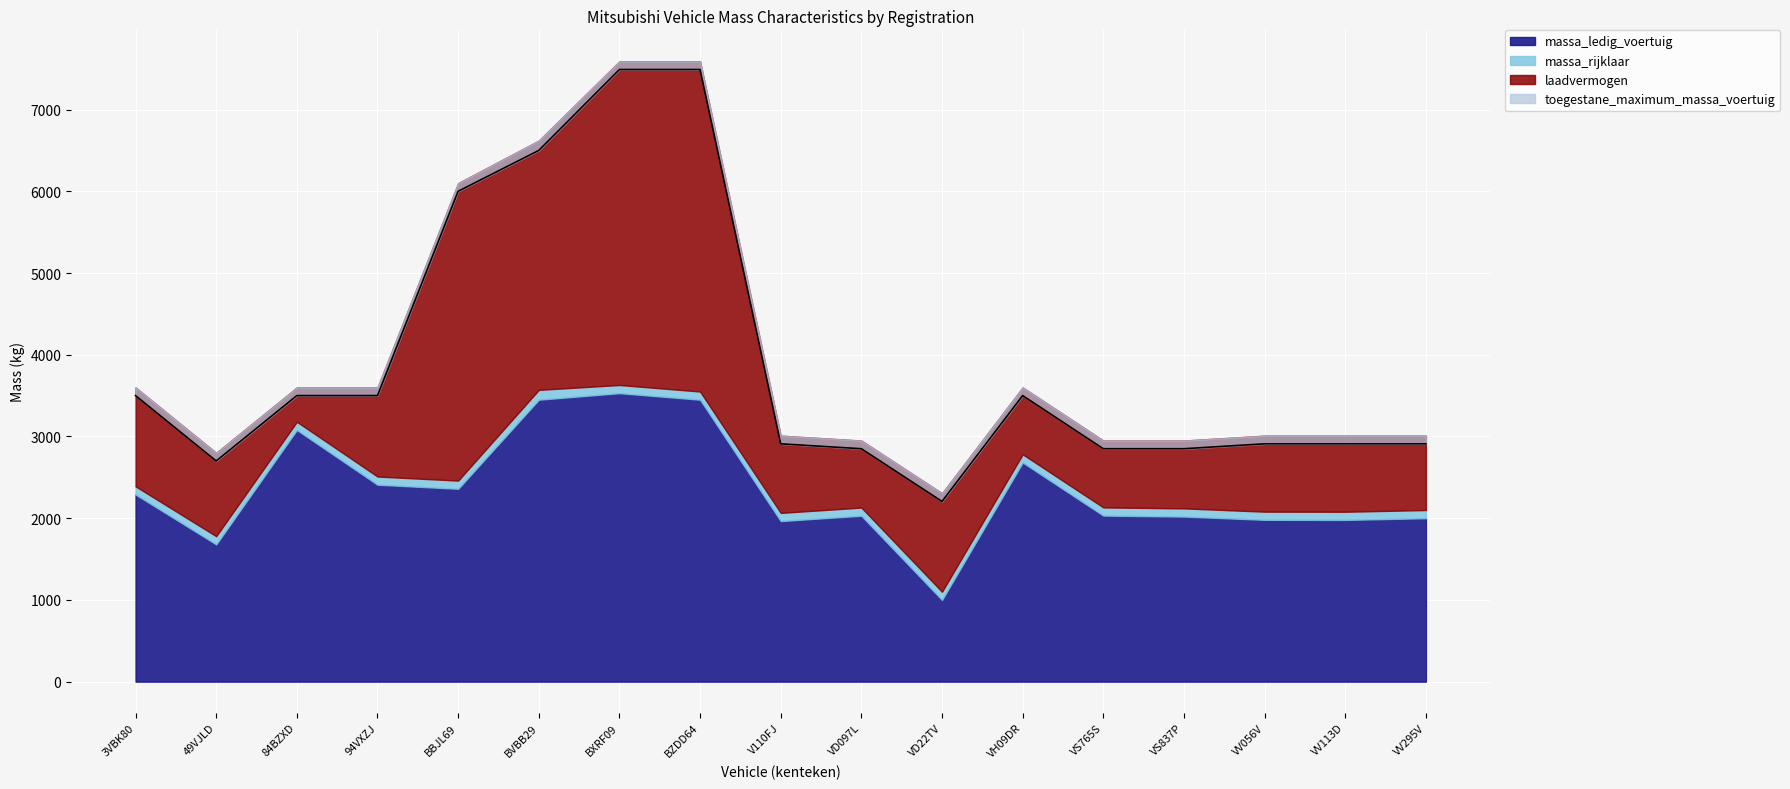

At which label does laadvermogen reach its minimum?

84BZXD